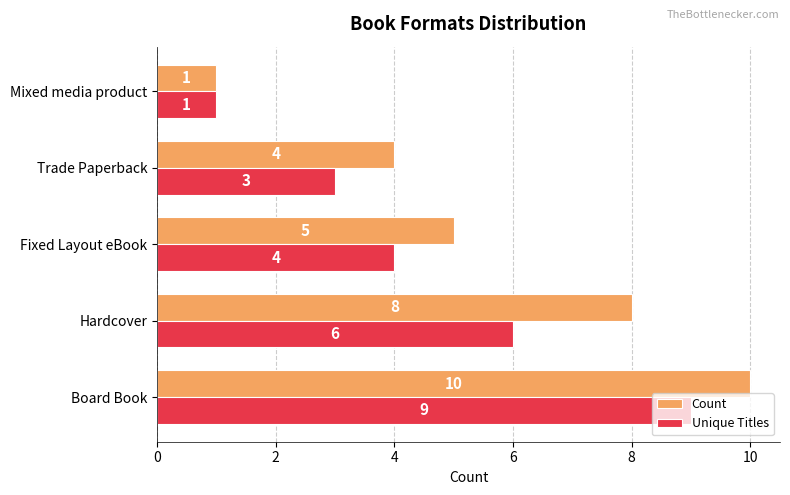

Which series has the widest spread of values?

Count